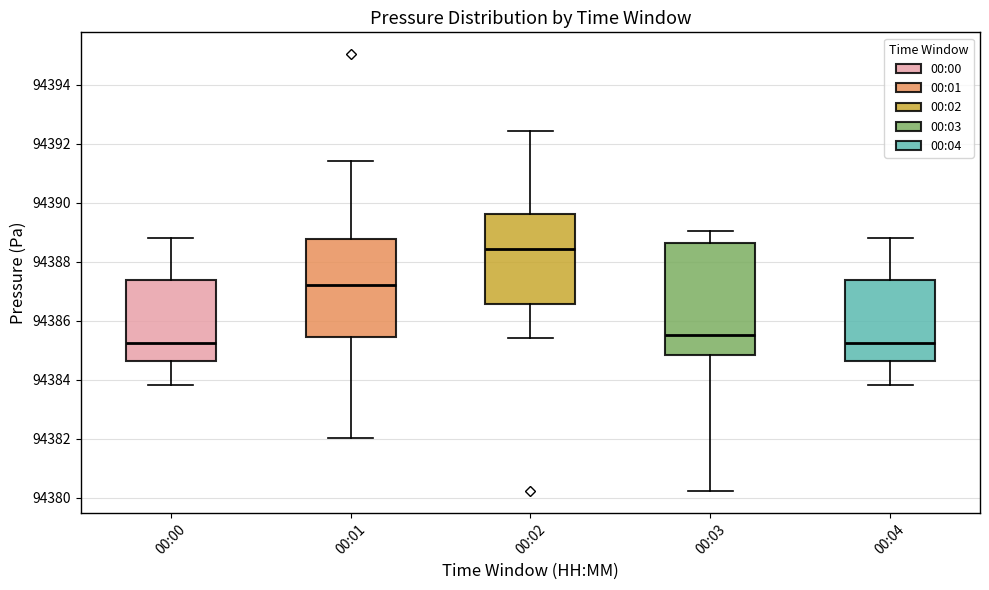

Which box is the tallest, from its lower edge to its upper edge?

00:03